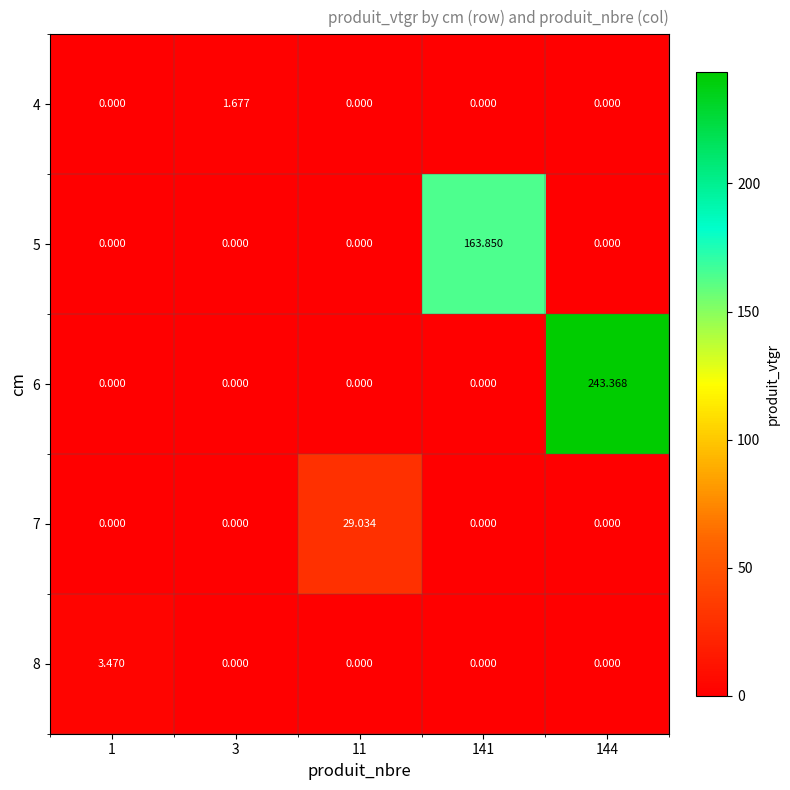

At which category is the sum across all series the highest?

144